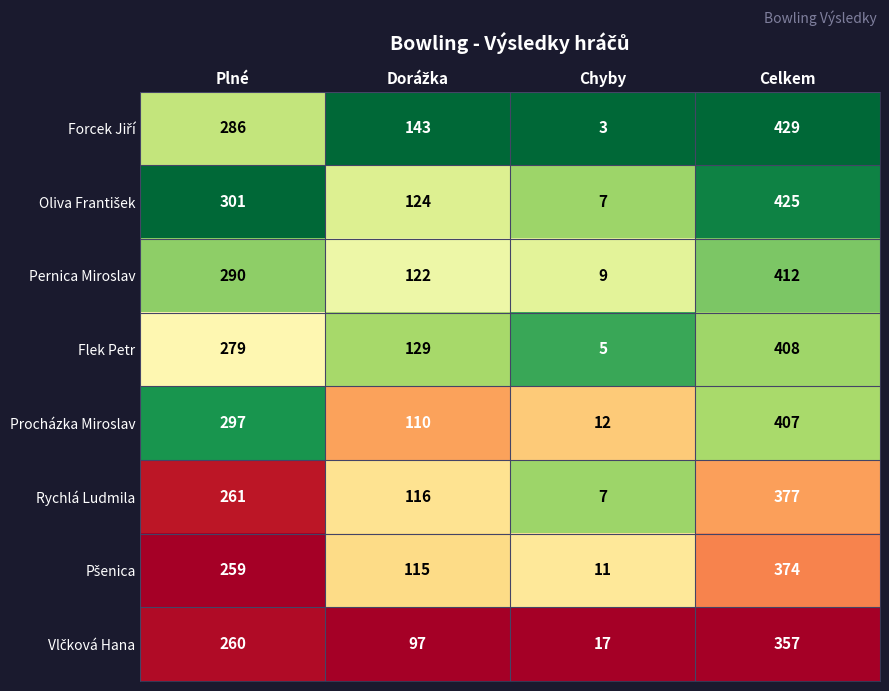

Count the number of categories in the chart.

4